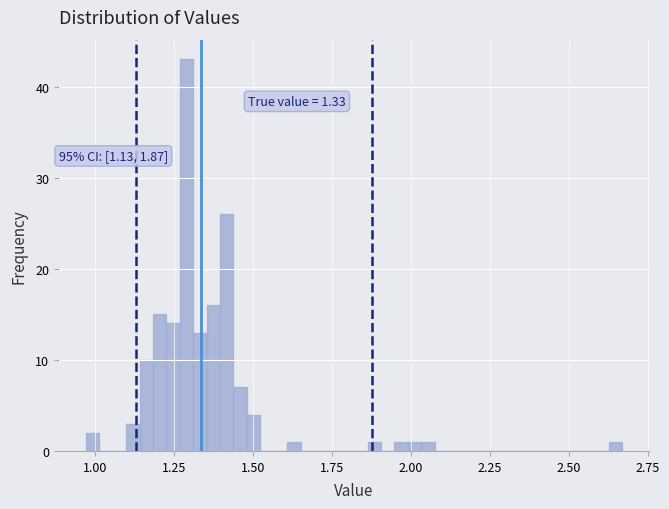

Read against the x-axis, roughly where is the centre of the tallest bar?

1.30